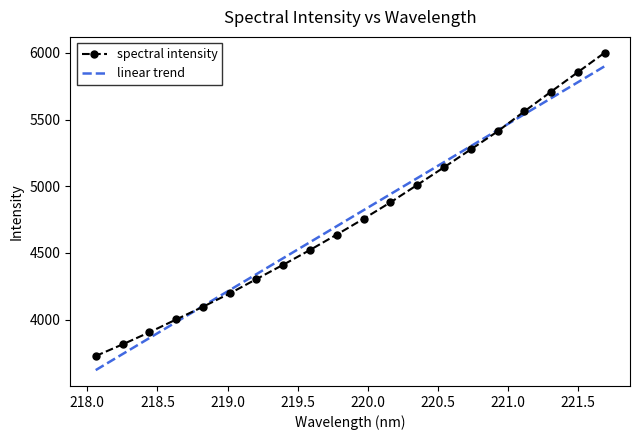

What is the difference between the maximum and minimum values in the spectral intensity series?

2272.7